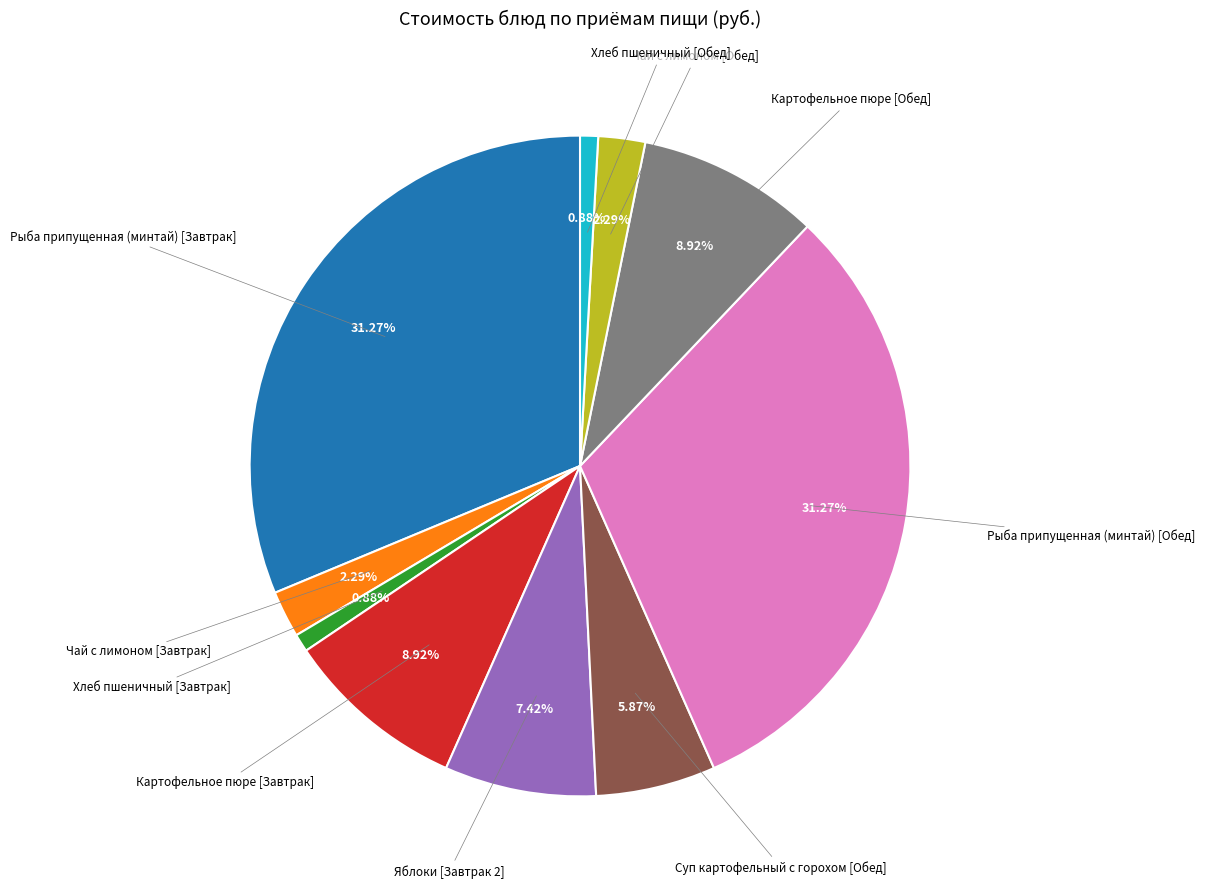

Count the number of slices in the pie.

10